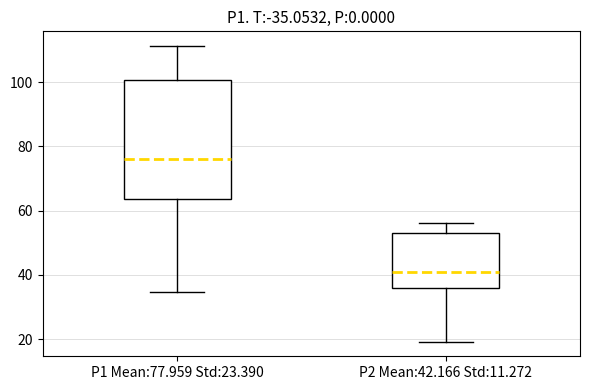

Where is the lower edge of the box for P1 Mean:77.959 Std:23.390 on the y-axis? The values are not printed on the chart, so give them approximately, as read against the axis.

64